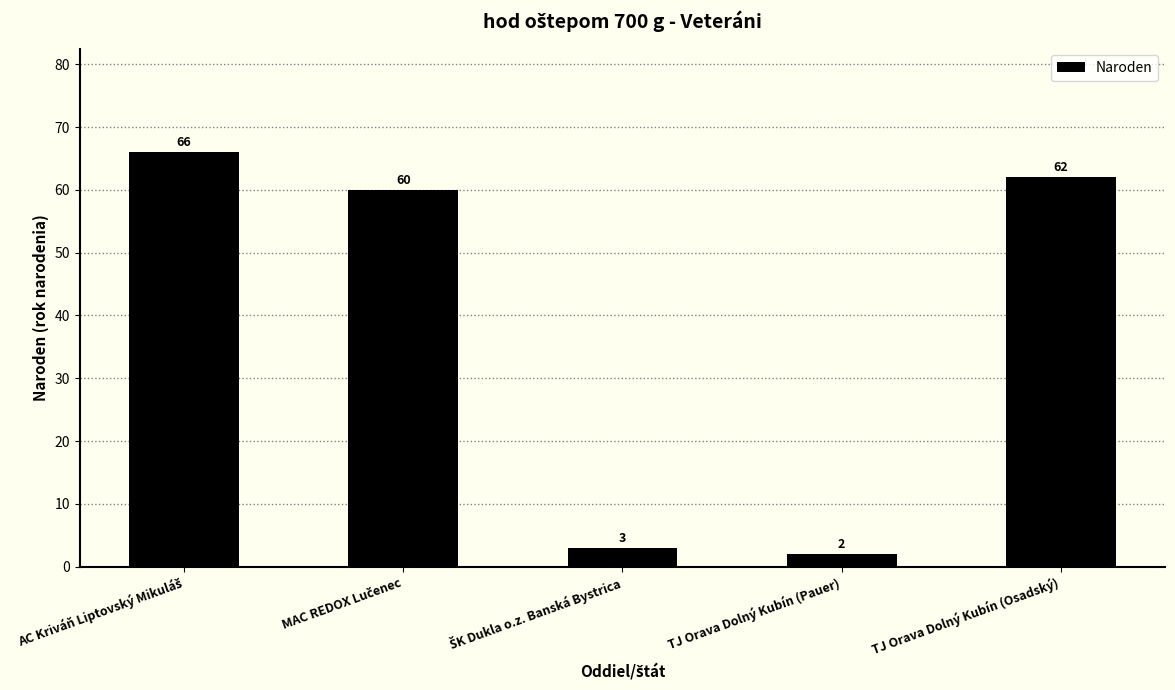

Approximately how many times larger is the value at TJ Orava Dolný Kubín (Osadský) compared to TJ Orava Dolný Kubín (Pauer)?

31.0